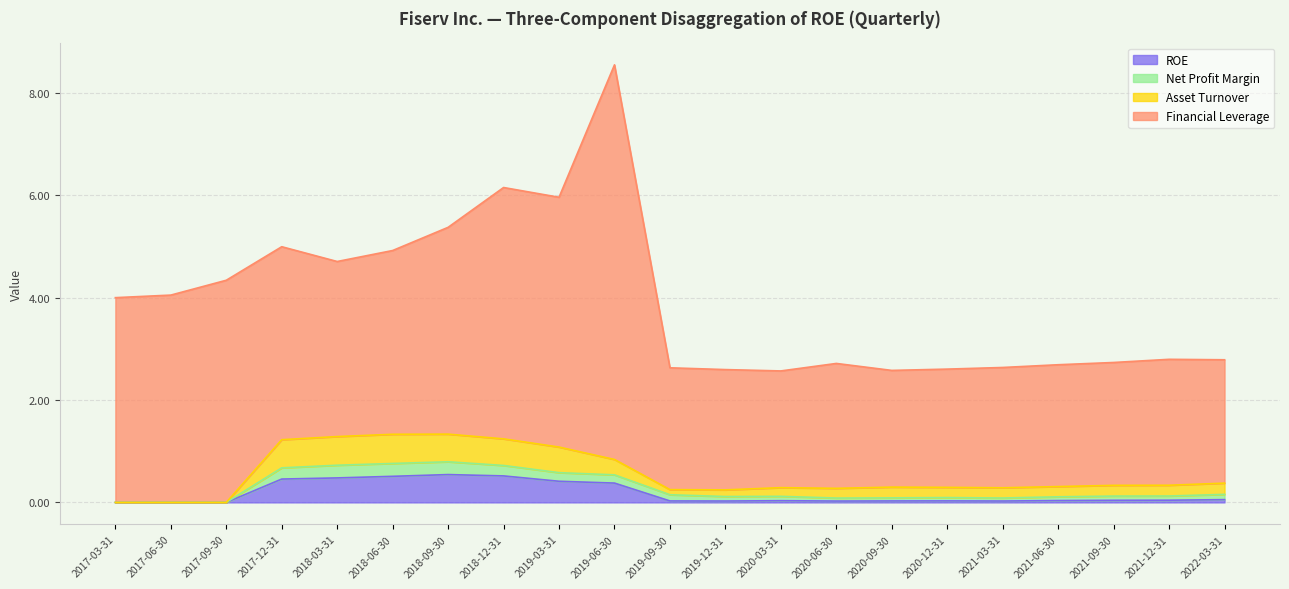

The value of Asset Turnover at 2017-06-30 is 0.5. True or false?

False